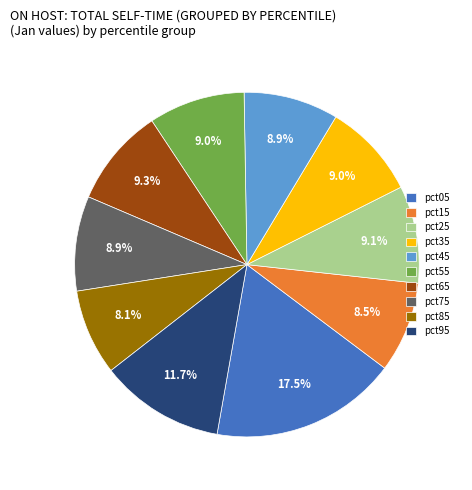

Which slice is the largest?

pct05